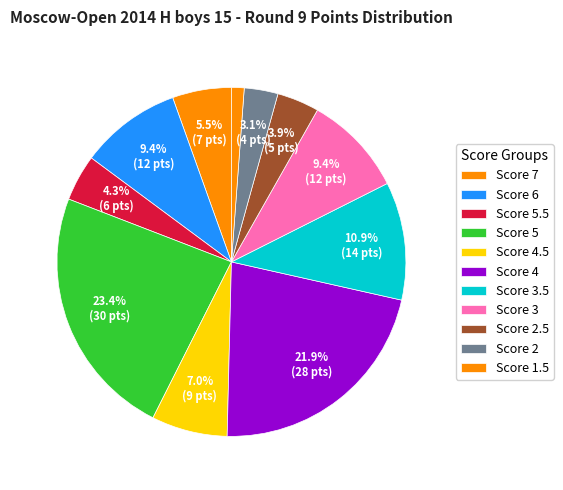

Does any single category account for the majority?

No